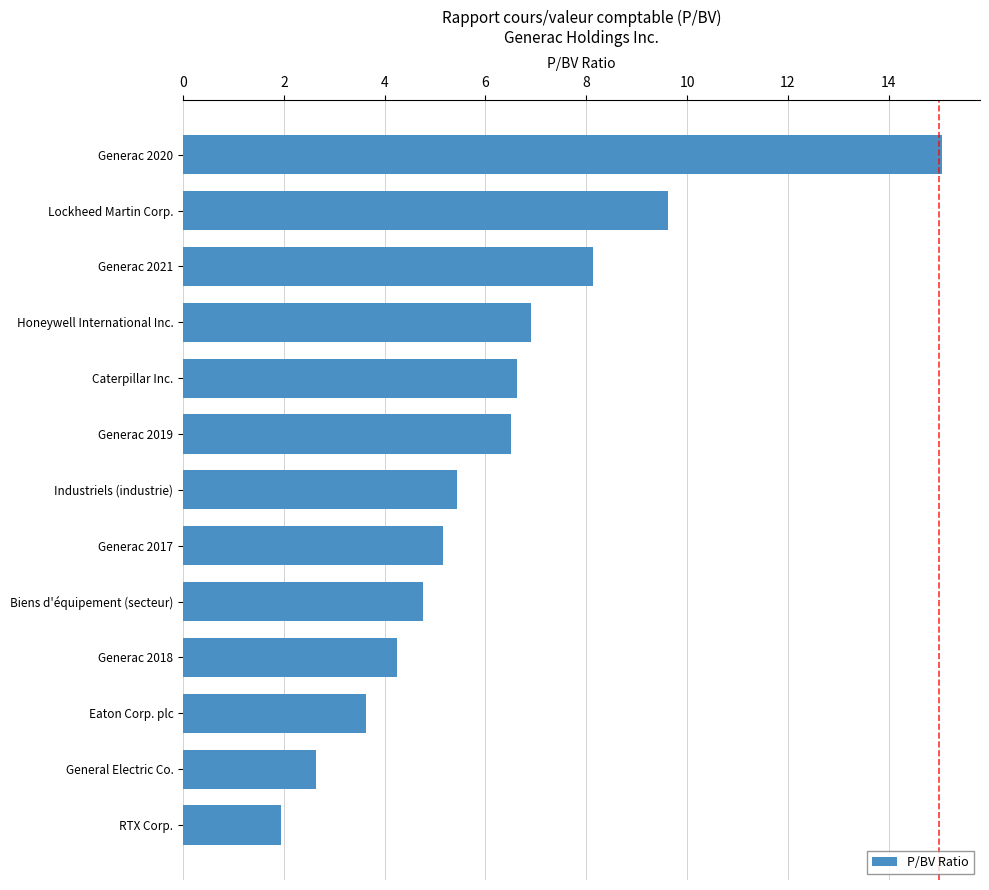

What is the sum of all values?

80.7